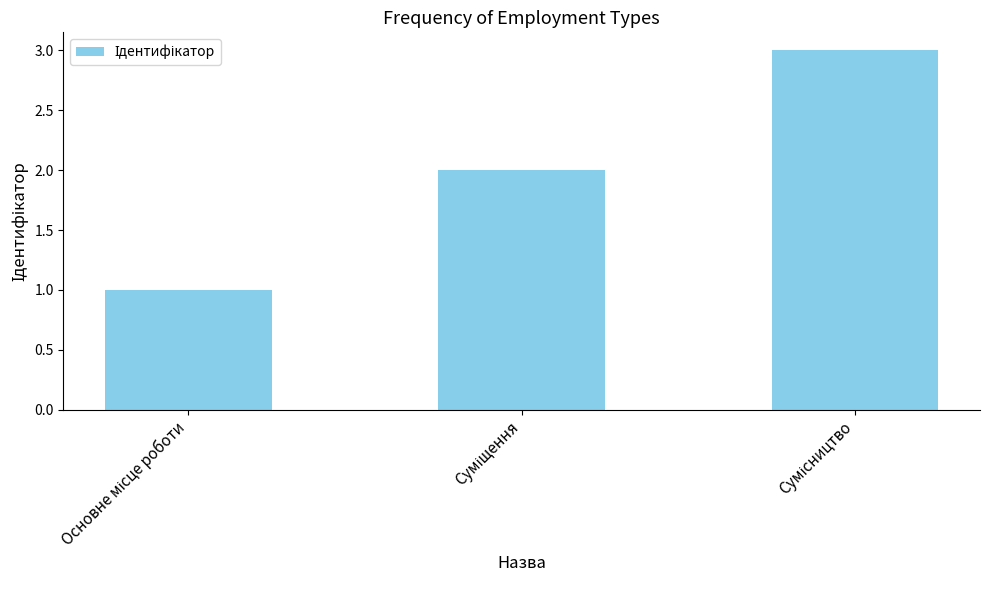

What is the sum of all values?

6